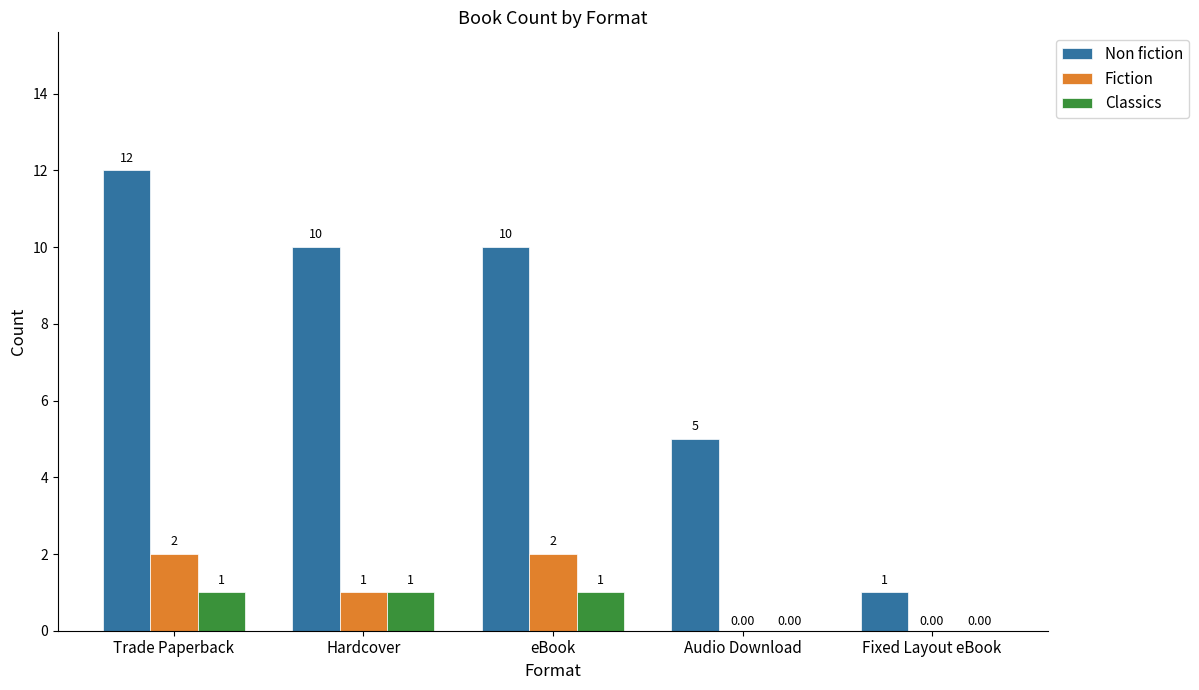

Which series changed the most between Hardcover and eBook?

Fiction